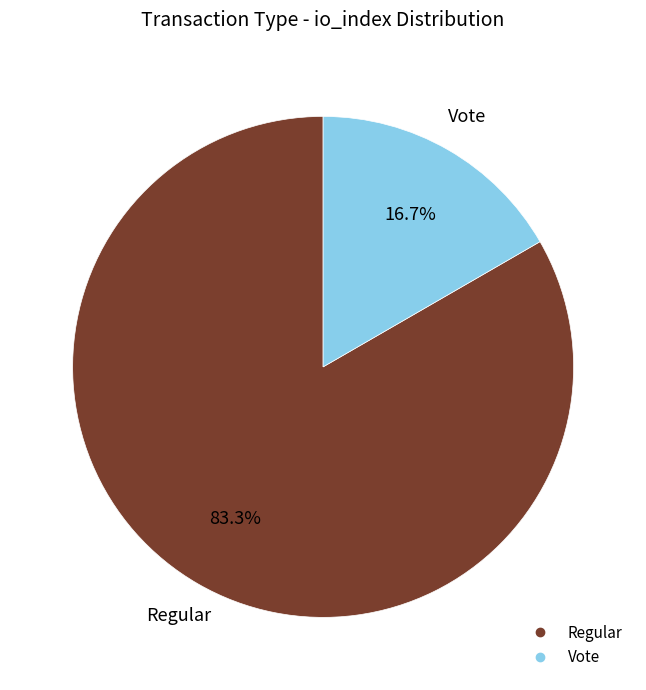

Is there any slice that represents more than half of the pie?

Yes